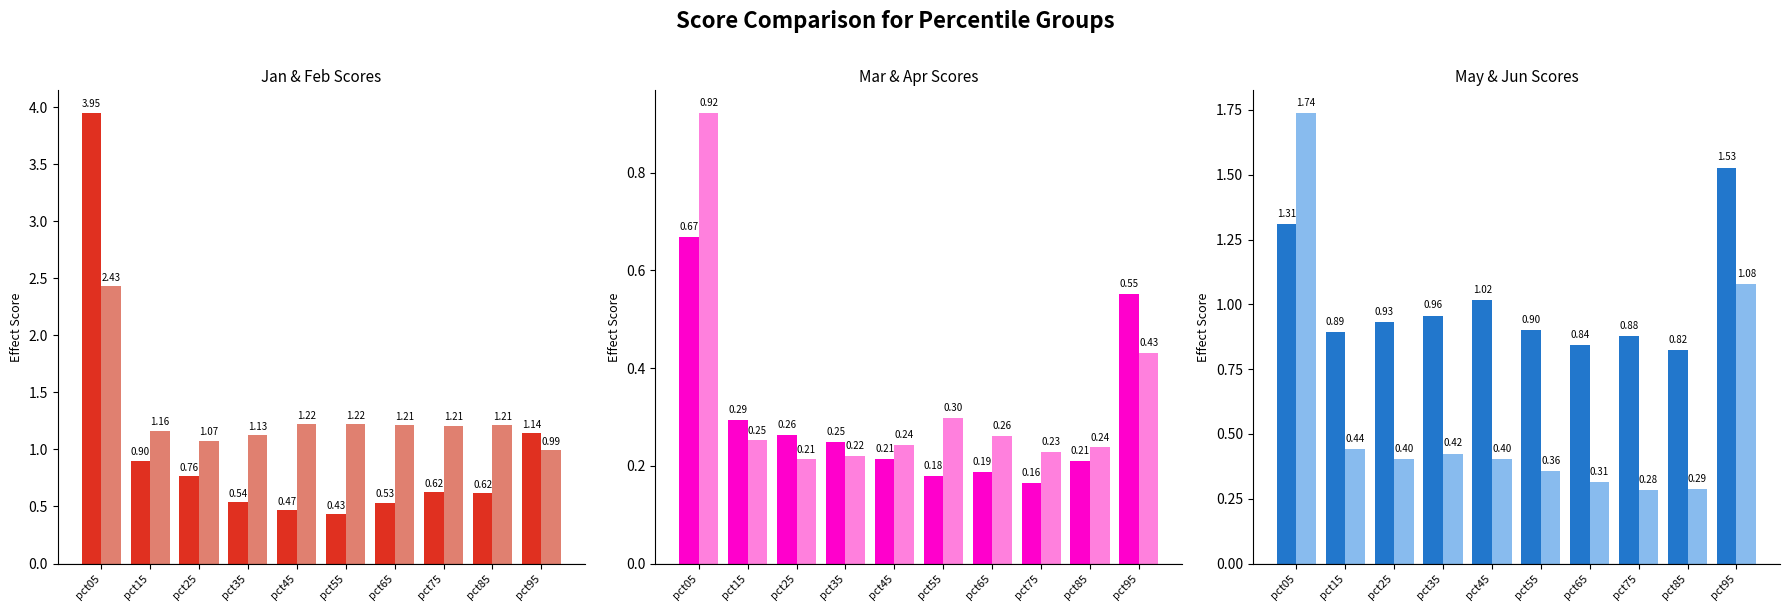

Which series has the largest range (max minus min)?

Jan